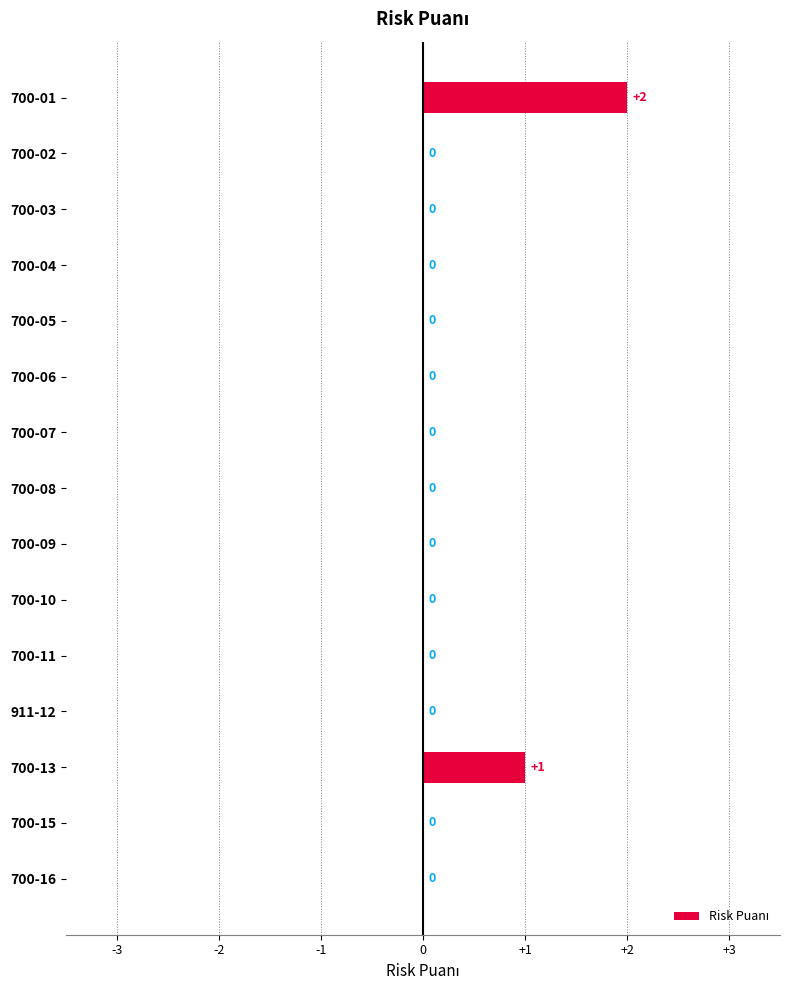

What is the sum of all values?

3